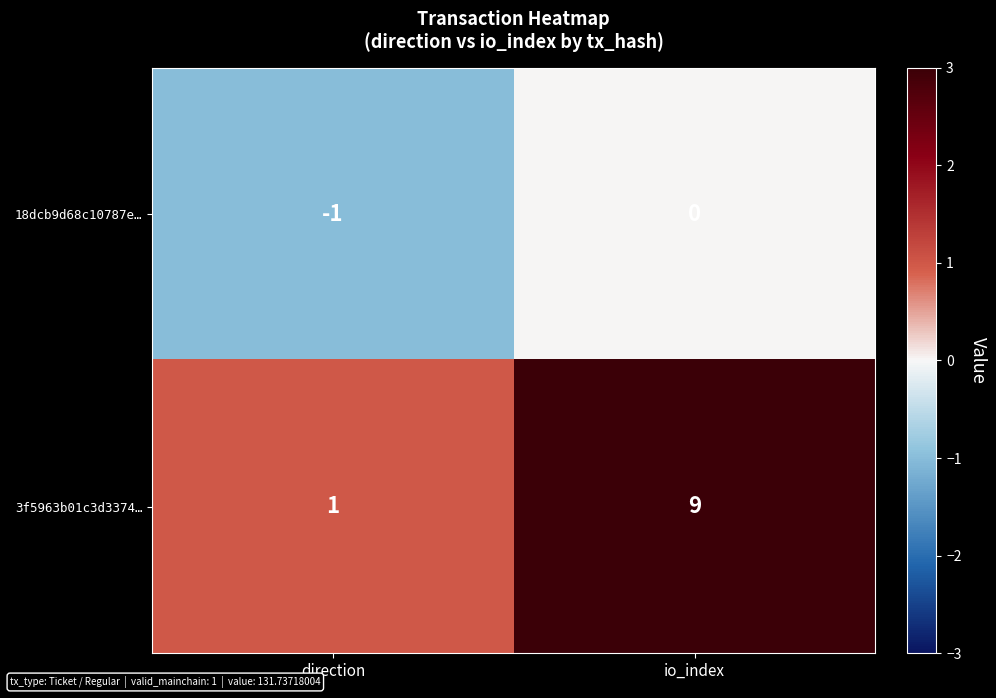

Reading right to left, extract all data points from this chart.

18dcb9d68c10787e…: io_index=0	direction=-1
3f5963b01c3d3374…: io_index=9	direction=1